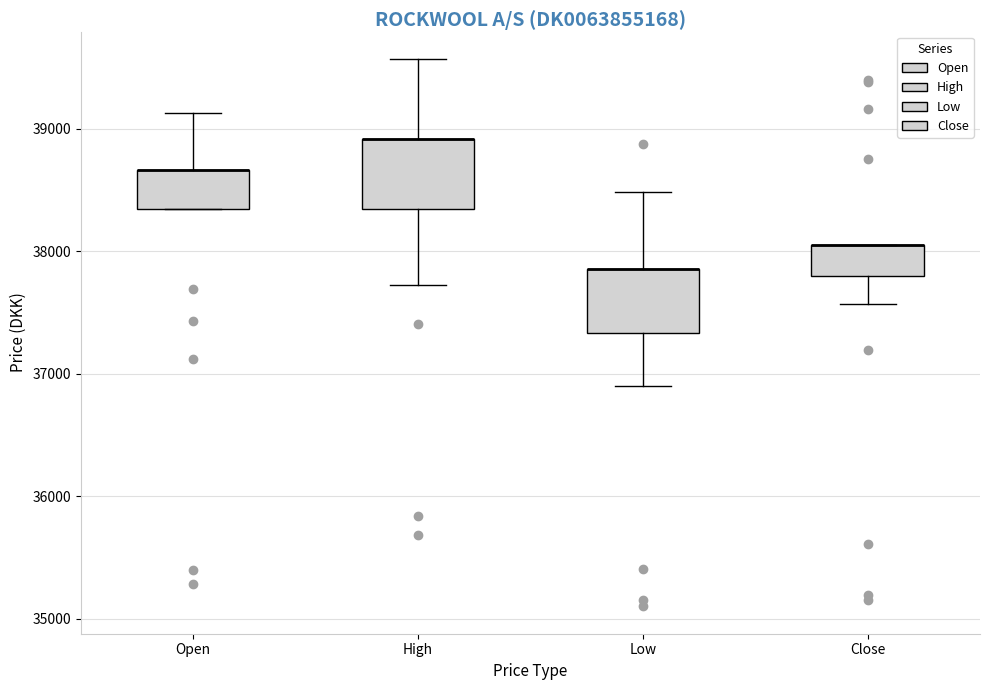

Where is the upper edge of the box for High on the y-axis? The values are not printed on the chart, so give them approximately, as read against the axis.

38900